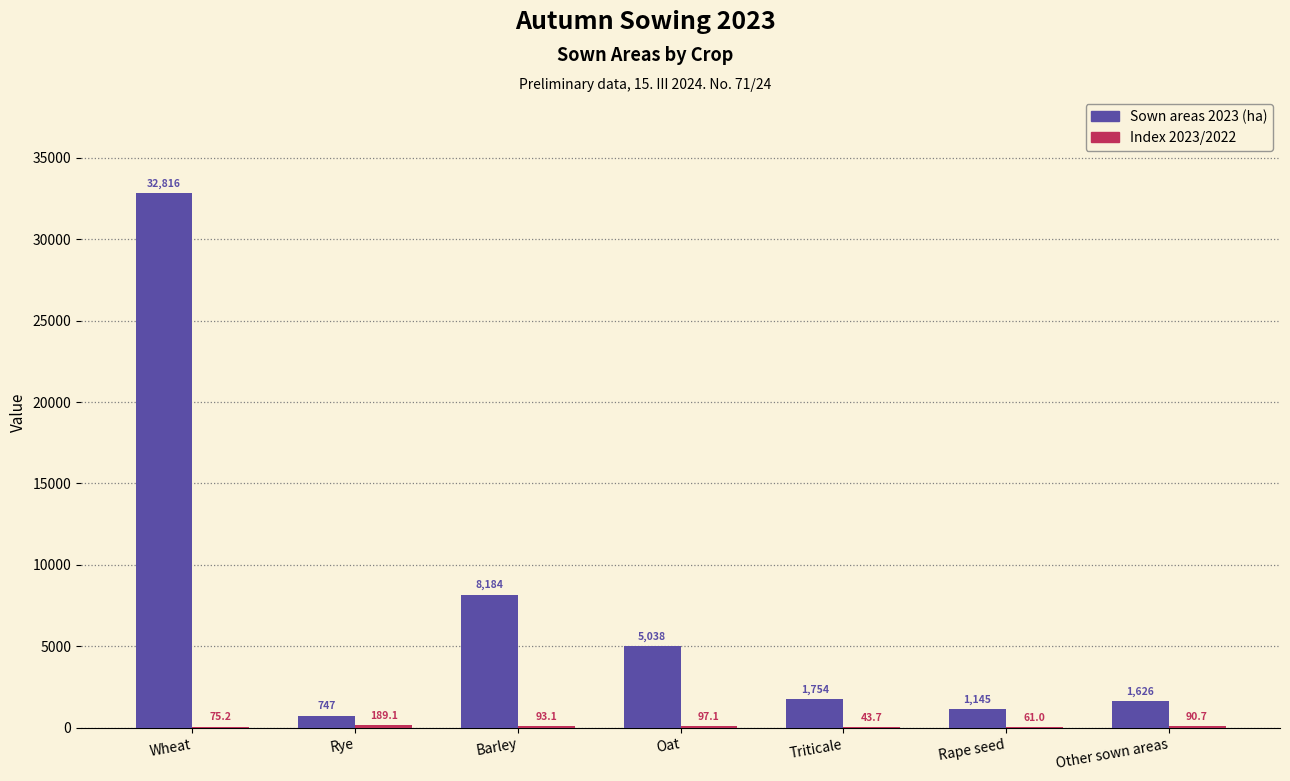

The Sown areas 2023 (ha) series shows 747.0 at Rye. True or false?

True